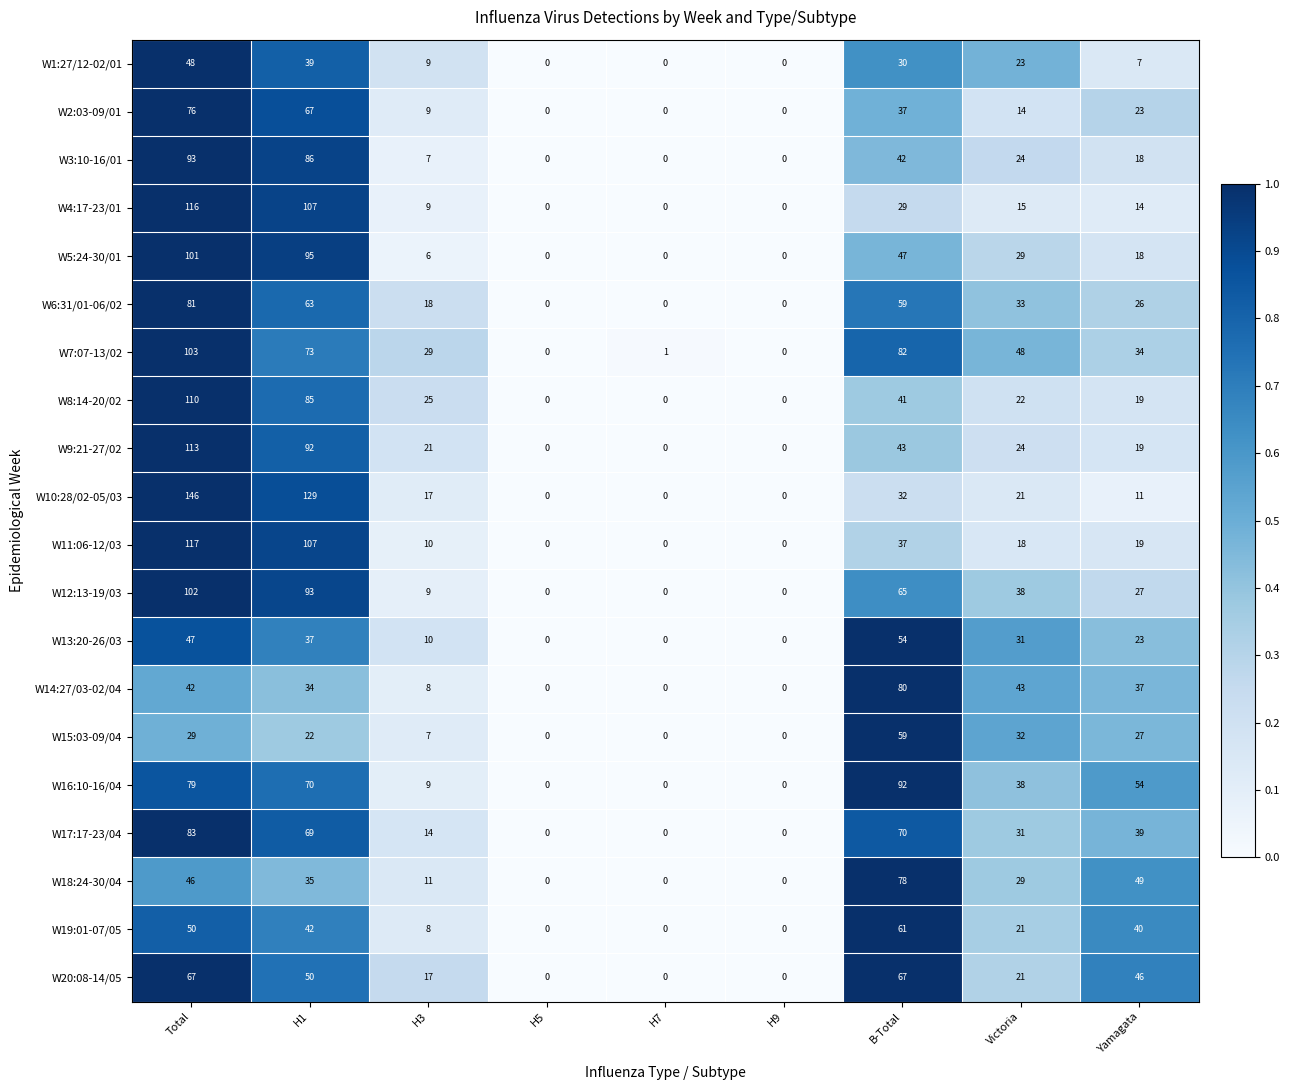

What is the sum of the W12:13-19/03 values at H9 and Yamagata?

27